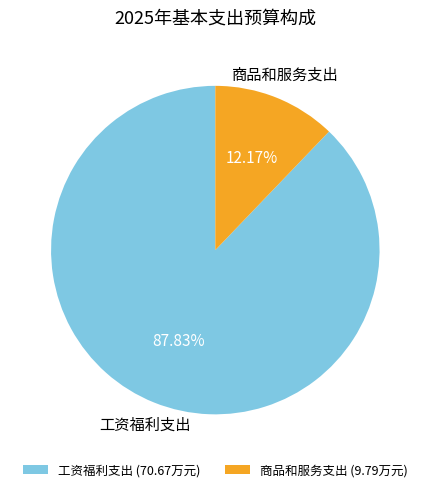

What is the smallest slice in the pie chart?

商品和服务支出